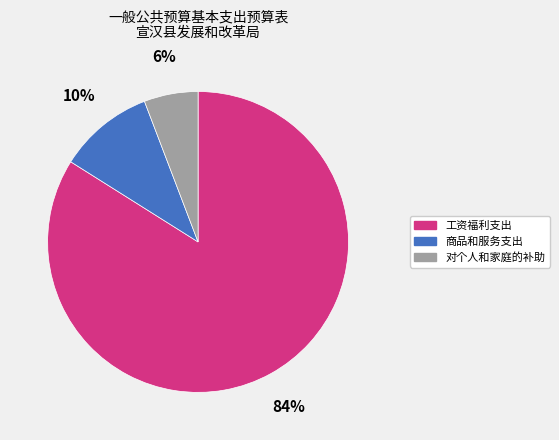

Do 对个人和家庭的补助 and 商品和服务支出 together represent more than half of the pie?

No